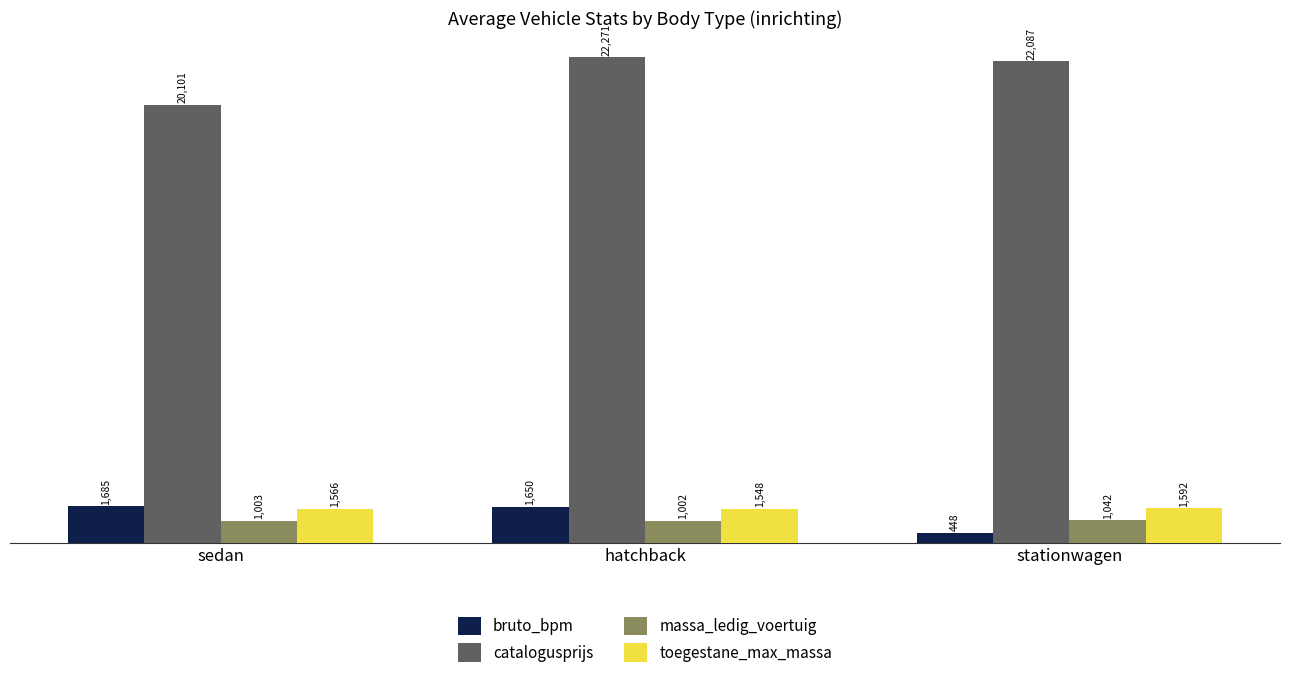

How many bars are there in total?

12